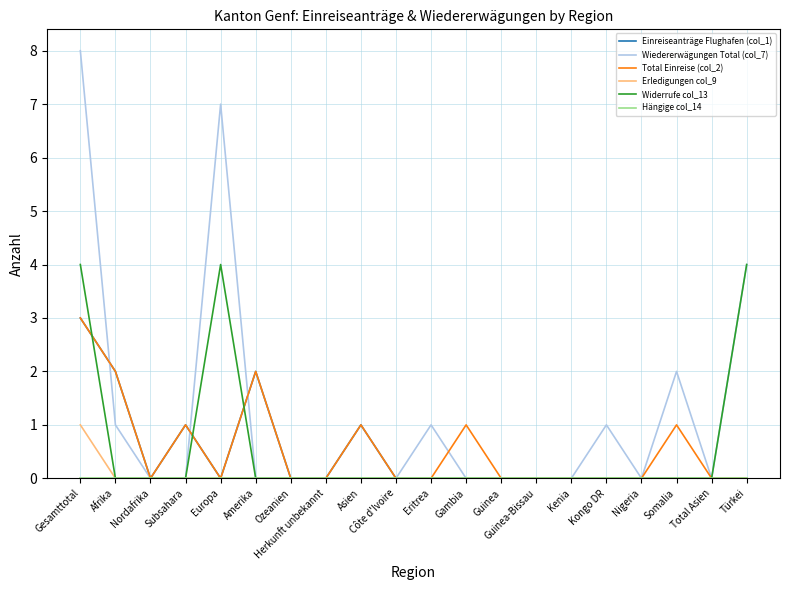

At which label is Wiedererwägungen Total (col_7) closest to 4?

Türkei